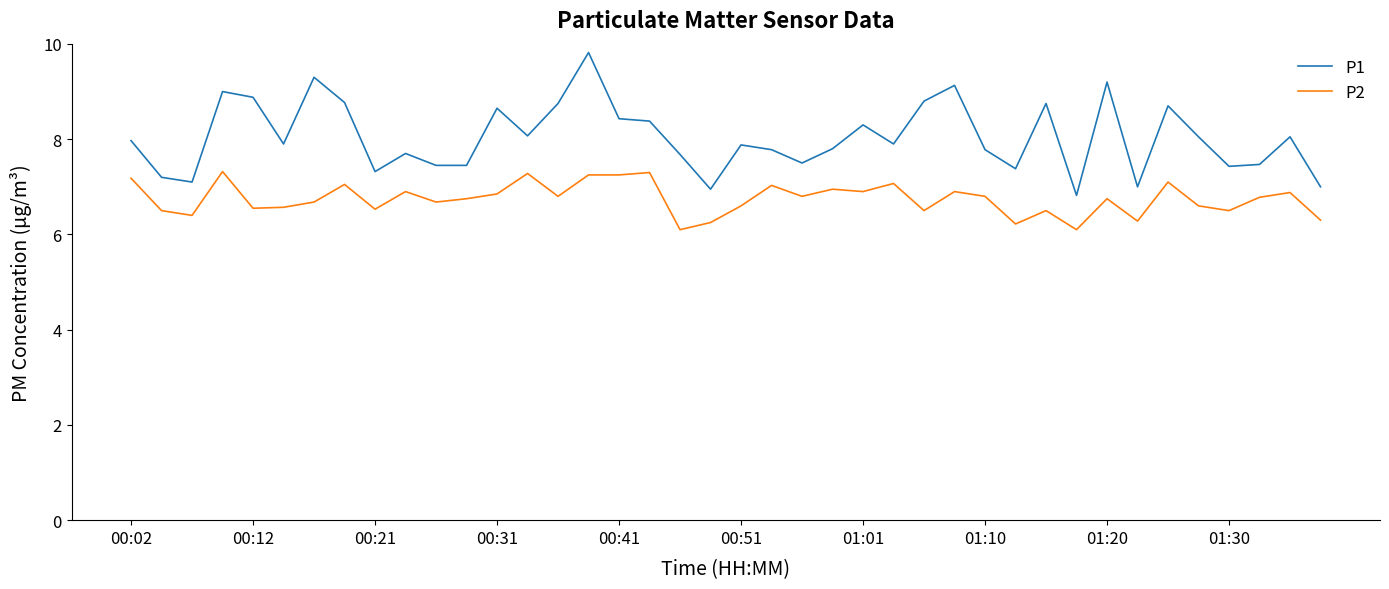

List the series in order of their overall mean, lowest first.

P2, P1